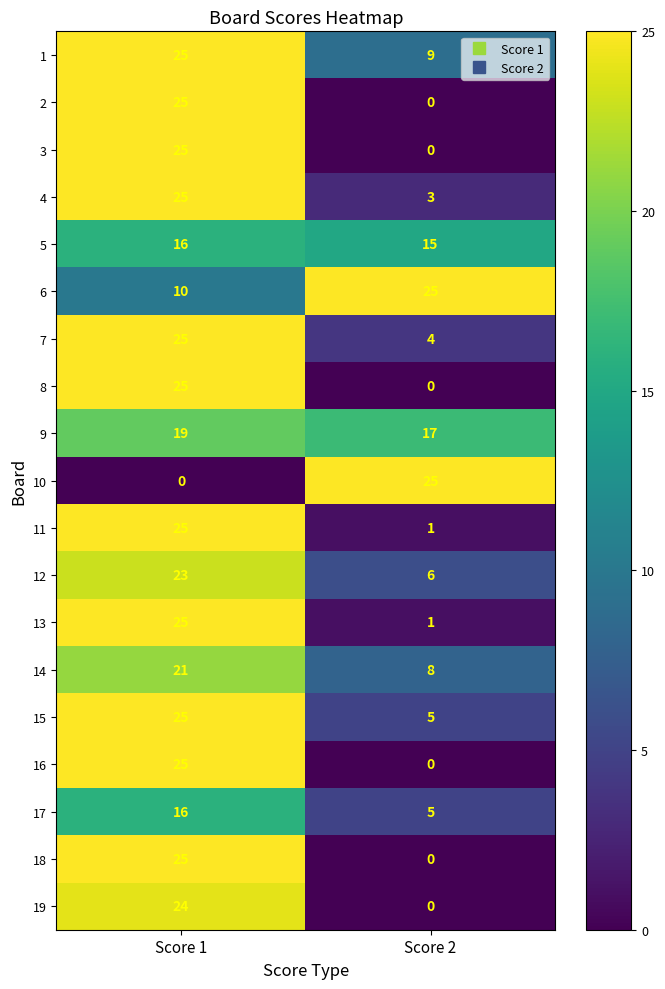

What is the difference between the 15 values at Score 1 and Score 2?

20